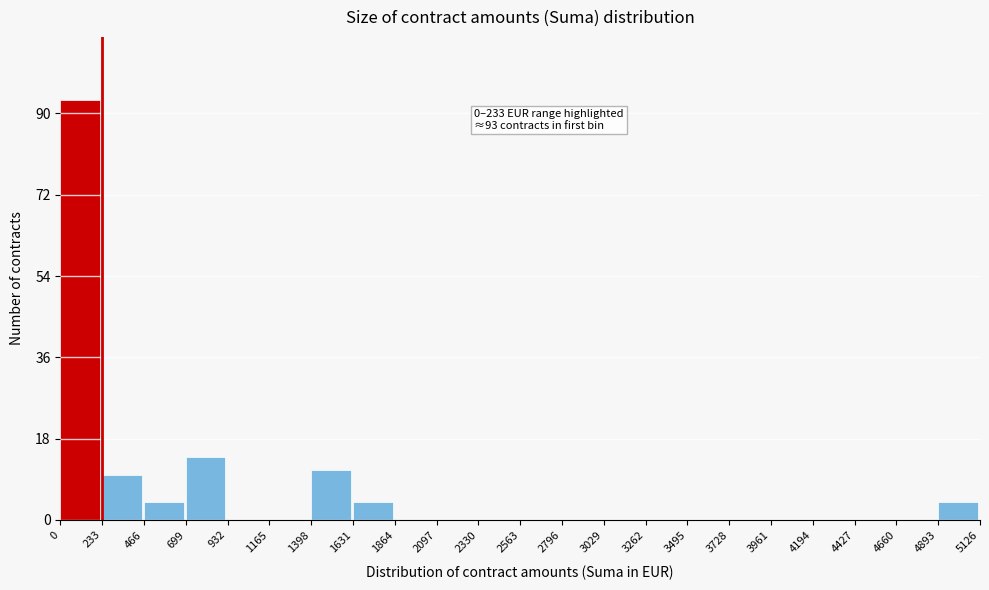

Over which range of the x-axis is the bar tallest?

0 to 233